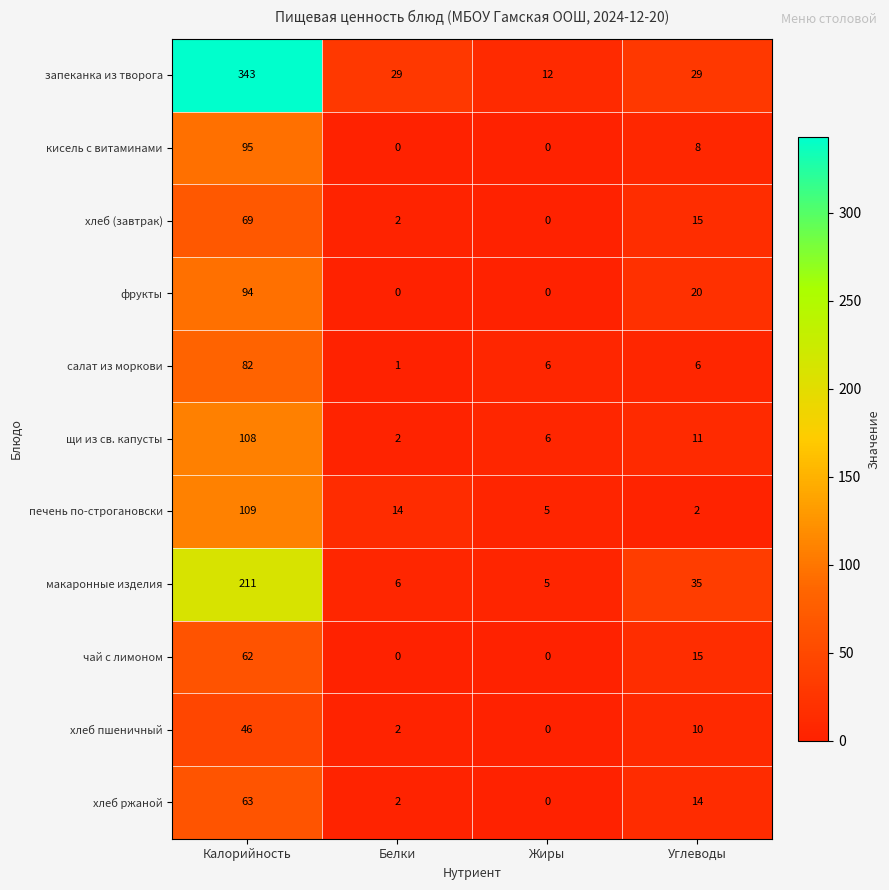

At which label is фрукты closest to 47?

Углеводы